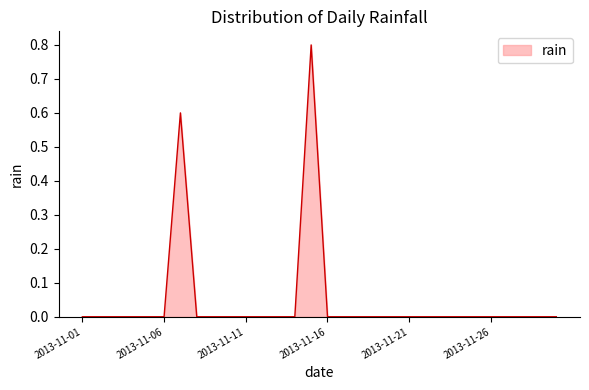

What is the maximum value shown in the chart?

0.8